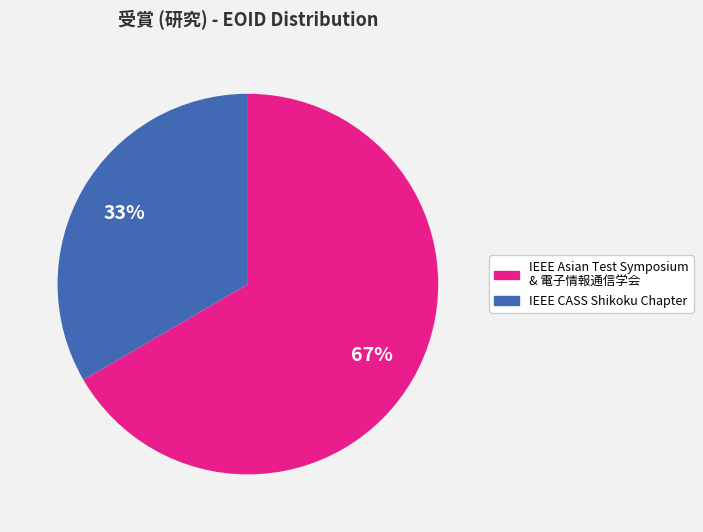

Approximately how many times larger is the value at IEEE Asian Test Symposium & 電子情報通信学会 compared to IEEE CASS Shikoku Chapter?

2.0